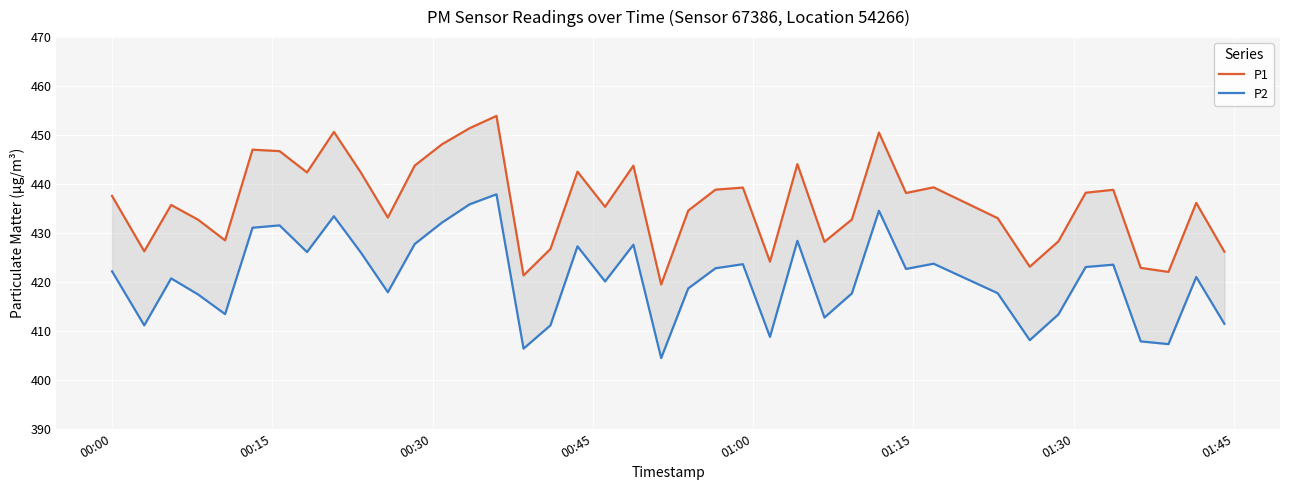

The value of P1 at 39 is 262.2. True or false?

False